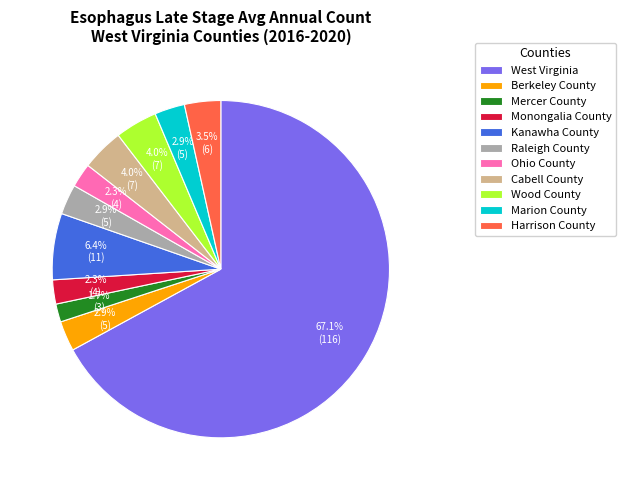

What percentage is NOT represented by Harrison County?

96.5%